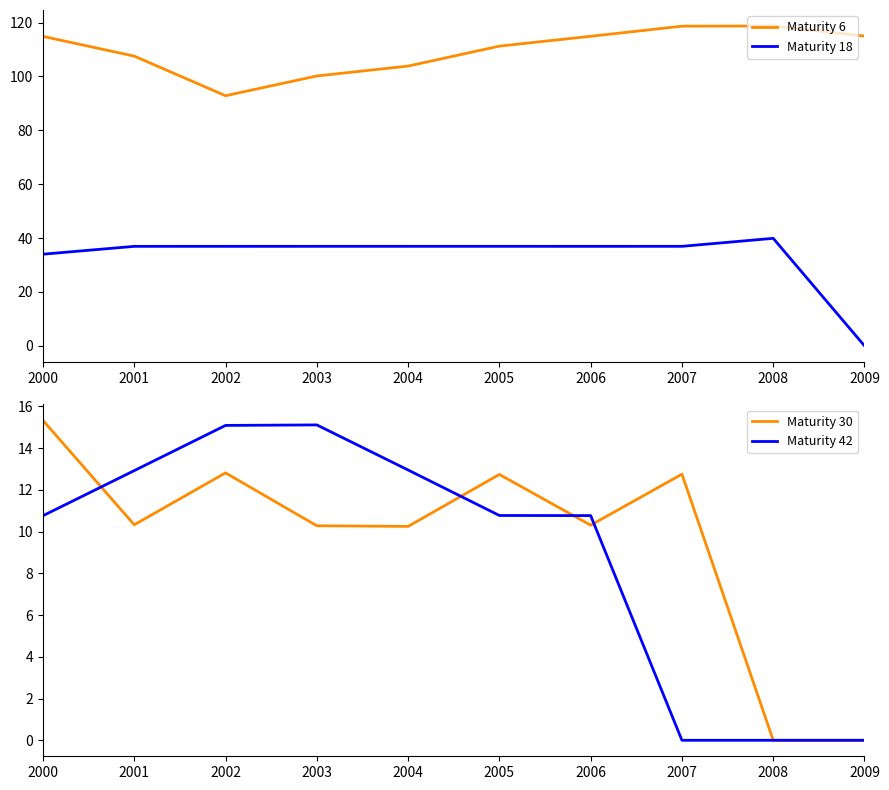

How many values in the Maturity 42 series are below 10?

3